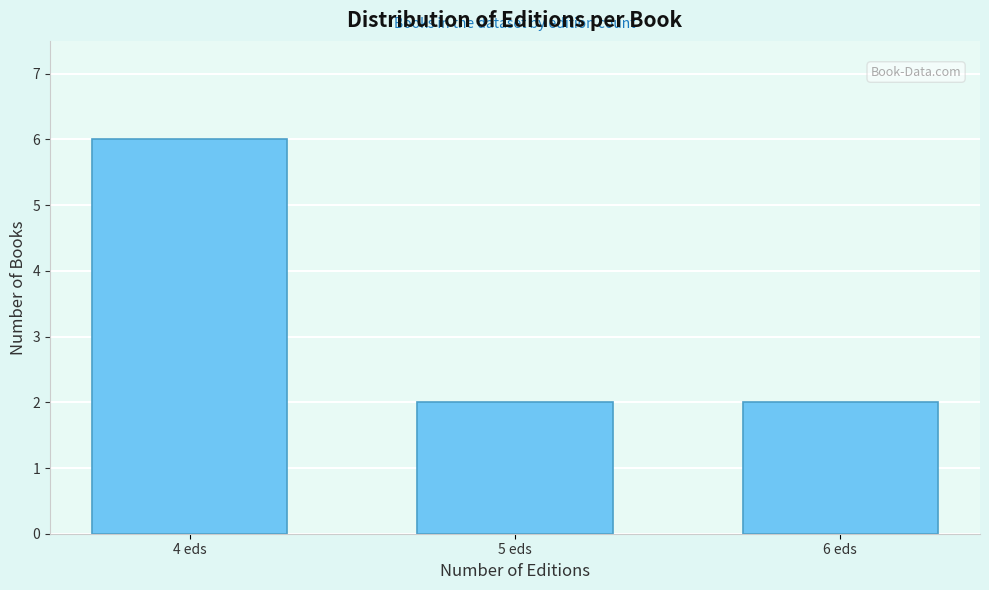

Reading right to left, transcribe all the data shown in this chart.

6 eds=2	5 eds=2	4 eds=6